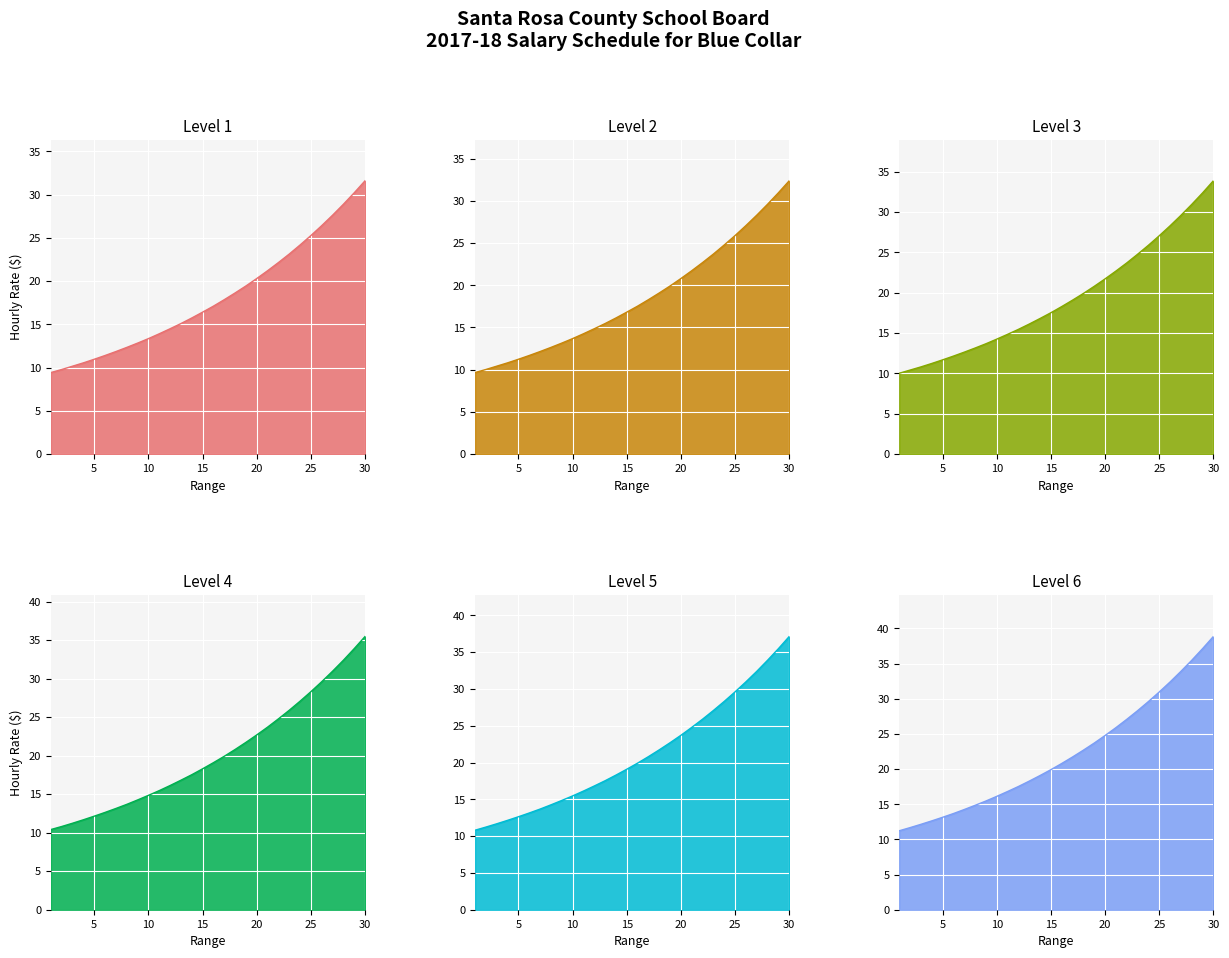

True or false: Level 4 has a value of 23.2 at 10.

False